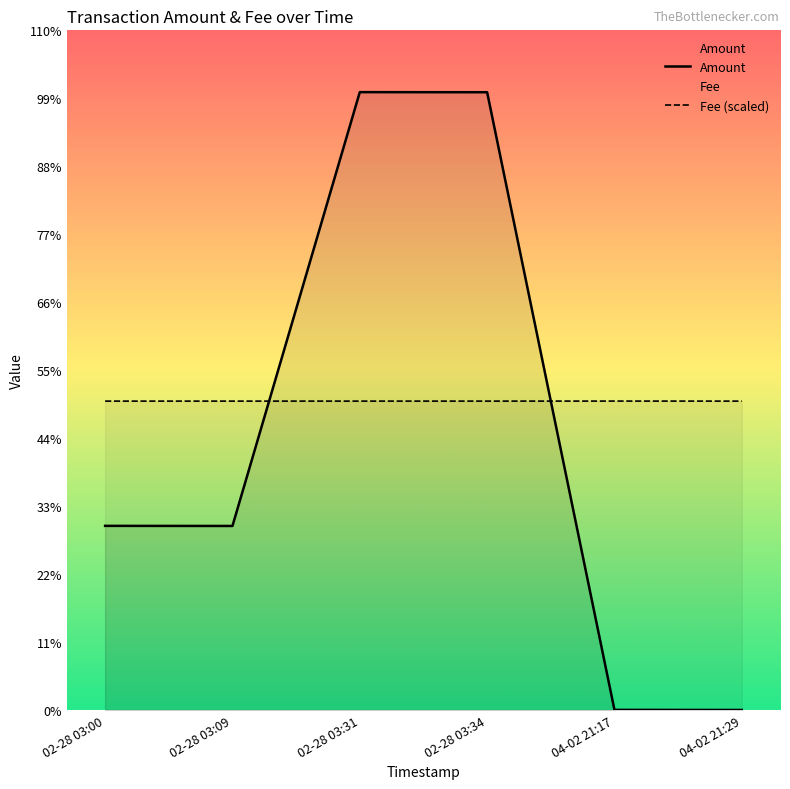

List the series in order of their overall mean, lowest first.

Amount, Fee (scaled)